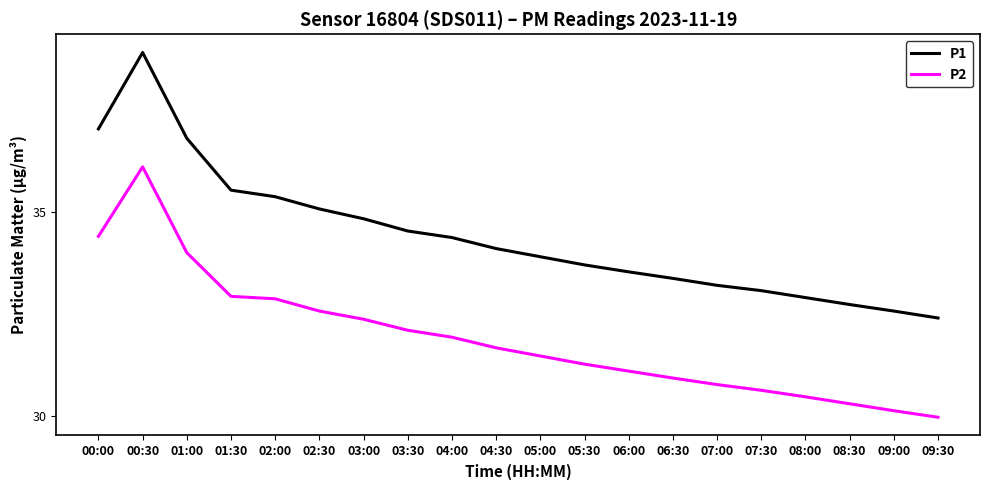

Which series changed the most between 03:00 and 08:00?

P1